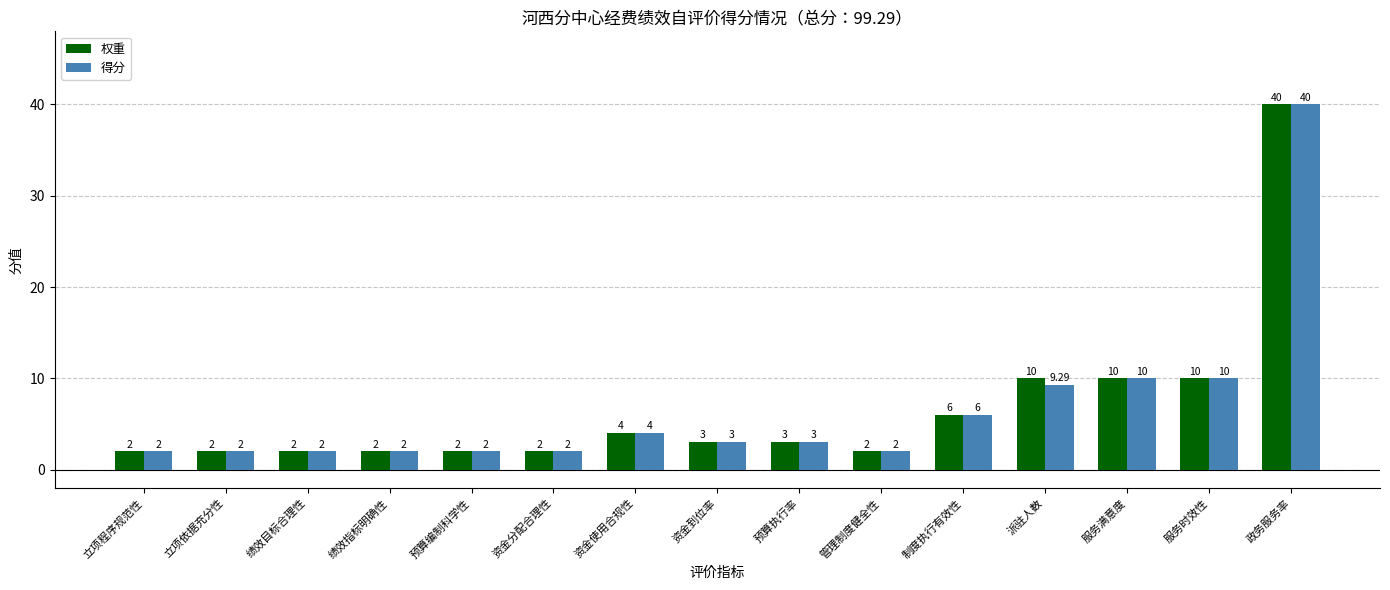

What is the difference between the 权重 values at 政务服务率 and 立项依据充分性?

38.0